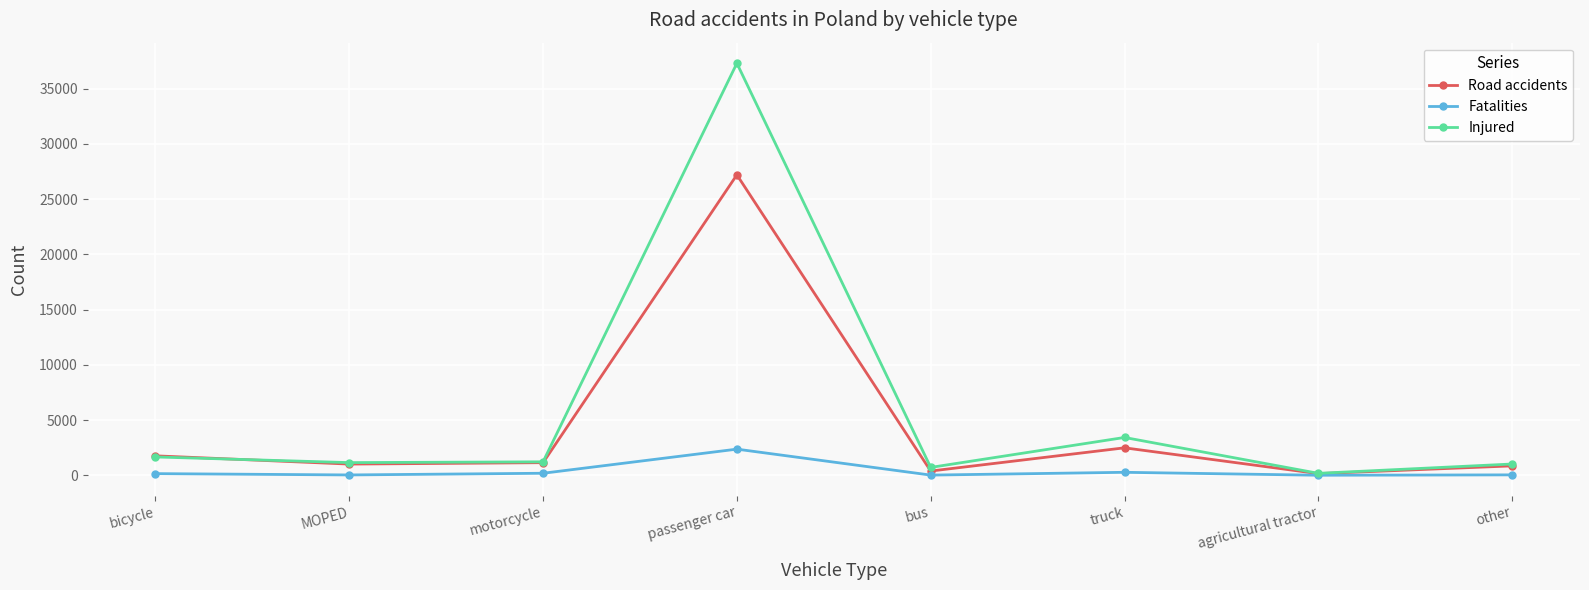

Which series has the largest range (max minus min)?

Injured